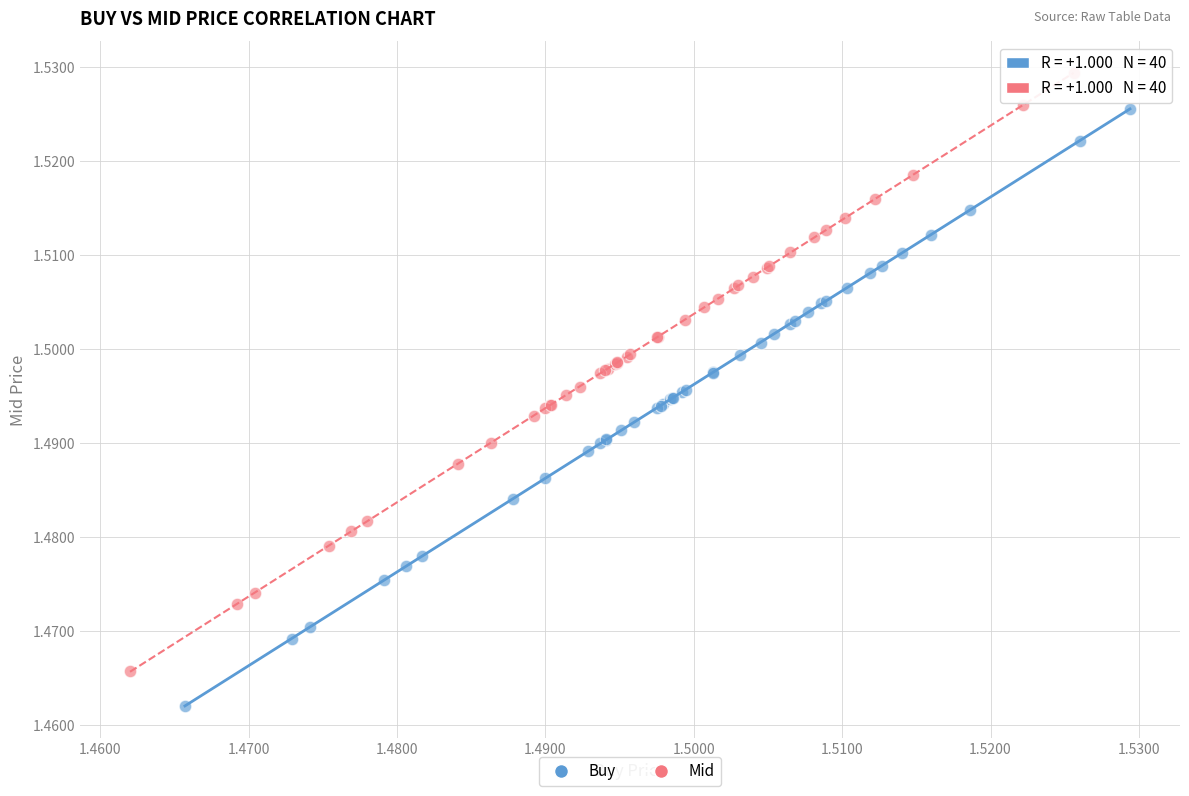

Which series contains the highest Y value?

Mid